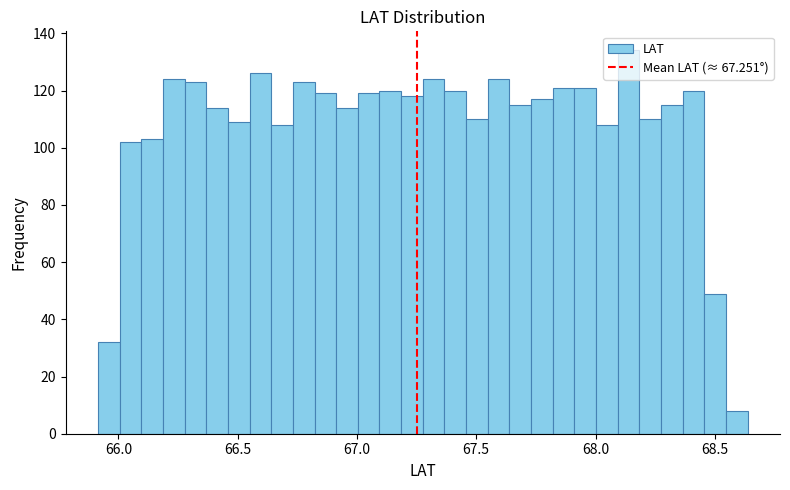

Around what value on the x-axis is the tallest bar? Give the approximate position of its centre, as read against the axis.

68.15